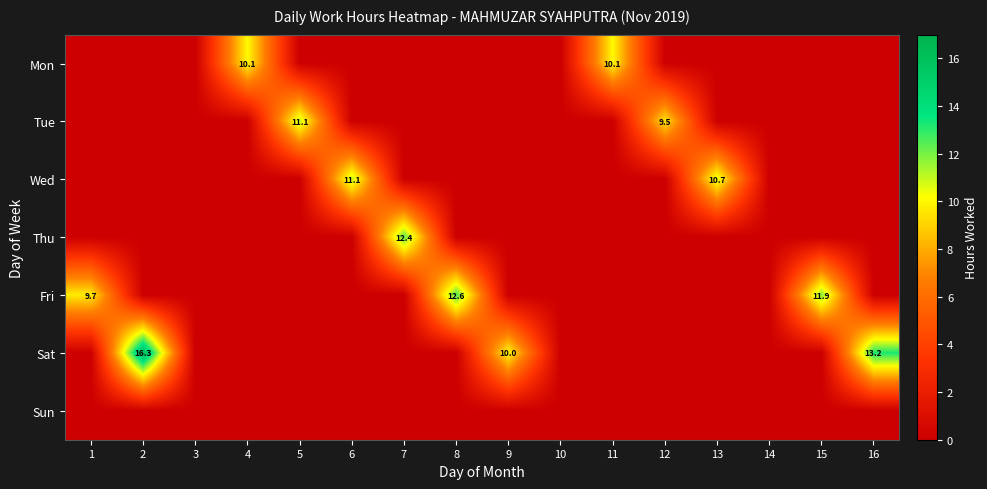

True or false: Mon has a value of 6.0 at 11.

False